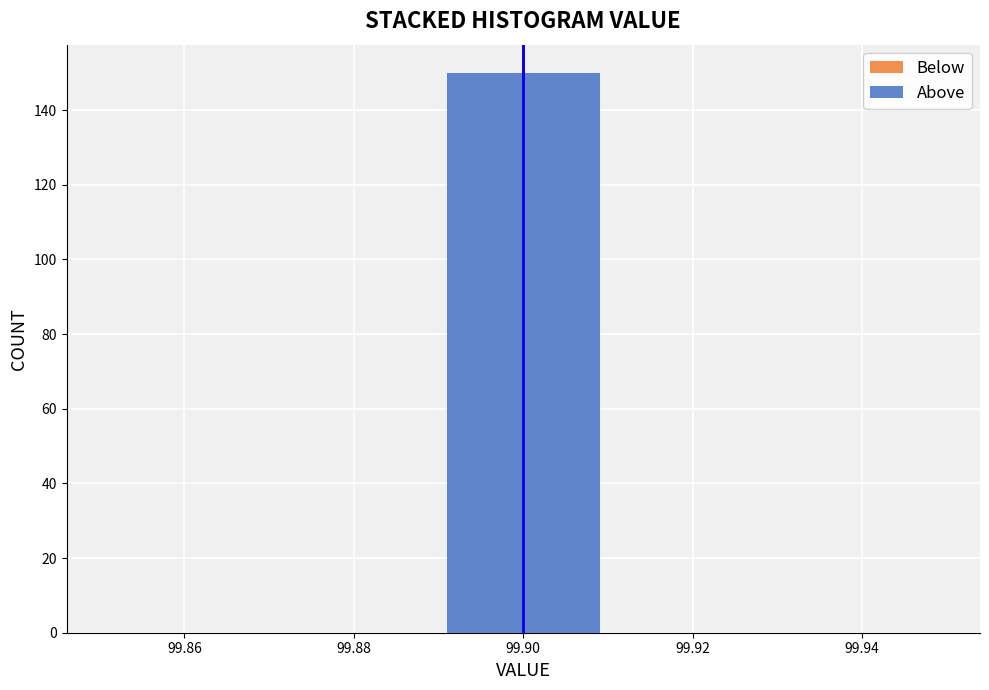

How tall is the bar that spans 99.89 to 99.91 on the x-axis? The values are not printed on the chart, so give them approximately, as read against the axis.

150